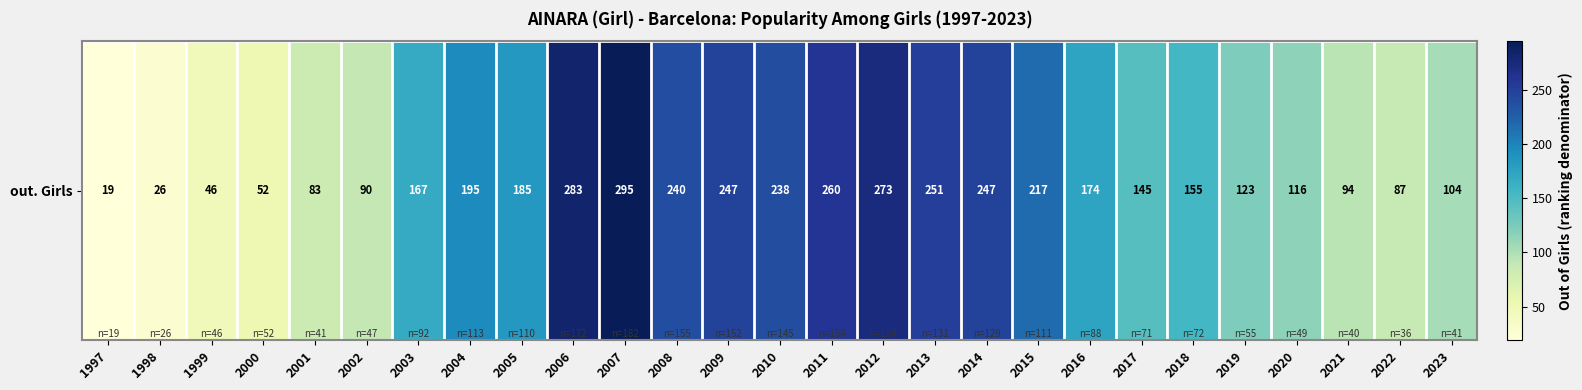

List the labels in order of value, largest first.

2007, 2006, 2012, 2011, 2013, 2009, 2014, 2008, 2010, 2015, 2004, 2005, 2016, 2003, 2018, 2017, 2019, 2020, 2023, 2021, 2002, 2022, 2001, 2000, 1999, 1998, 1997